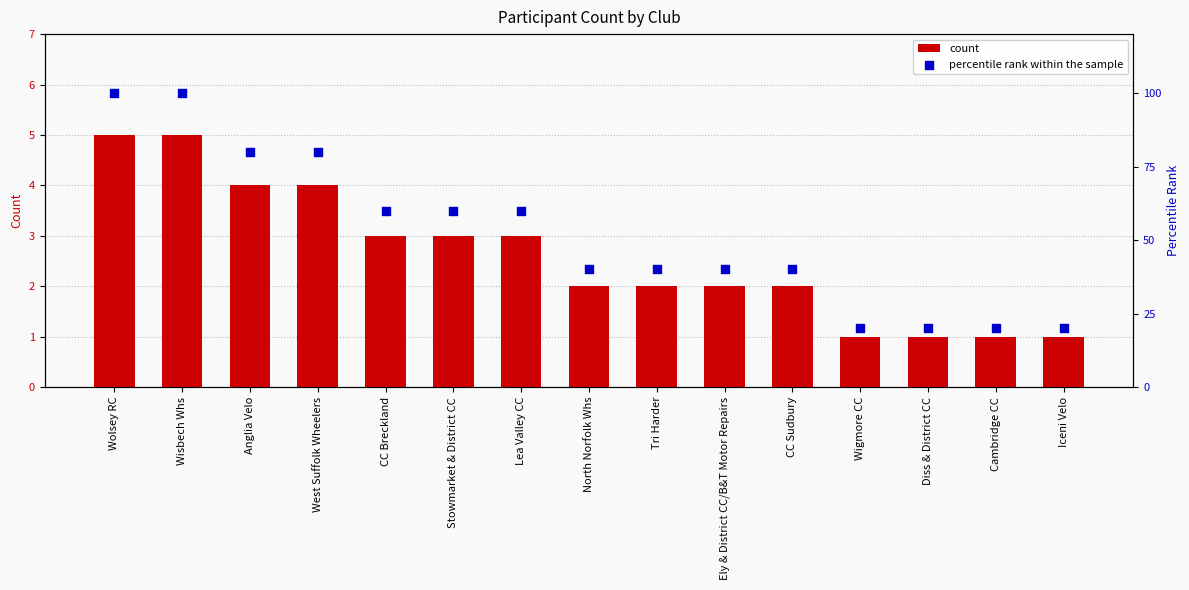

Which series has the largest Y range (max minus min)?

percentile rank within the sample